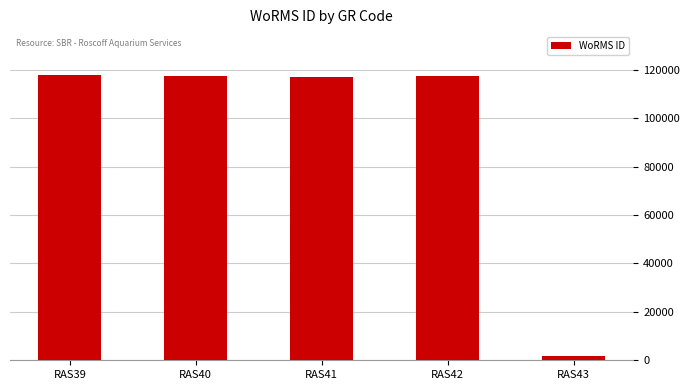

What is the ratio of the value at RAS42 to the value at RAS41?

1.0